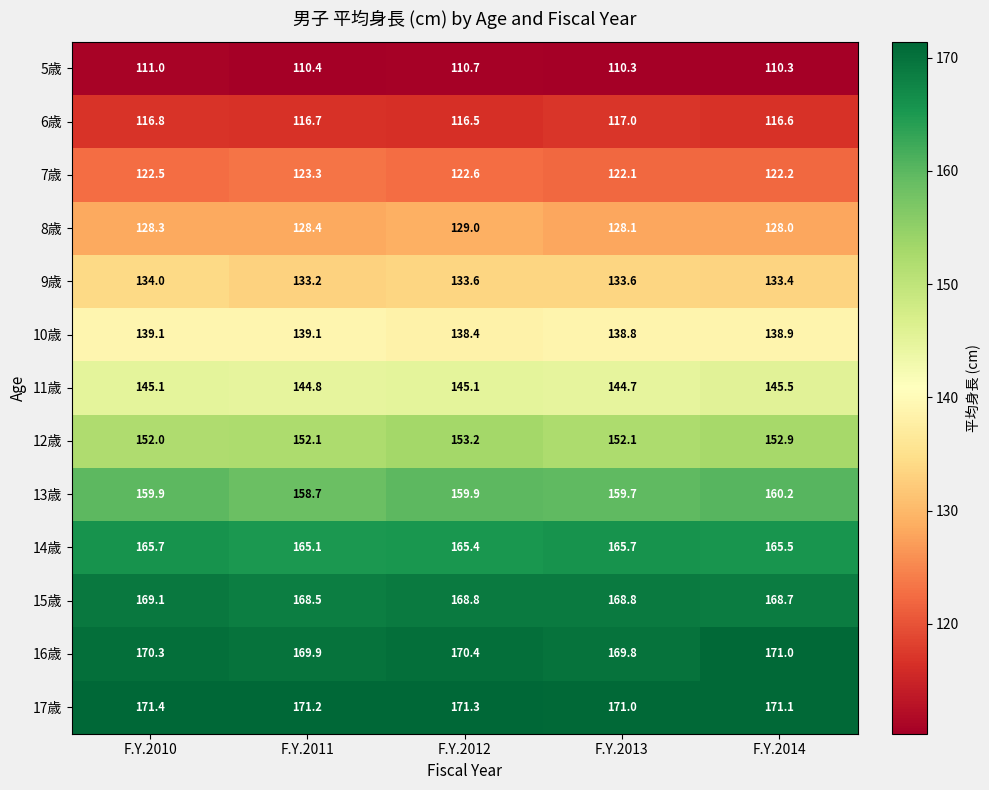

What is the maximum value shown in the chart?

171.4